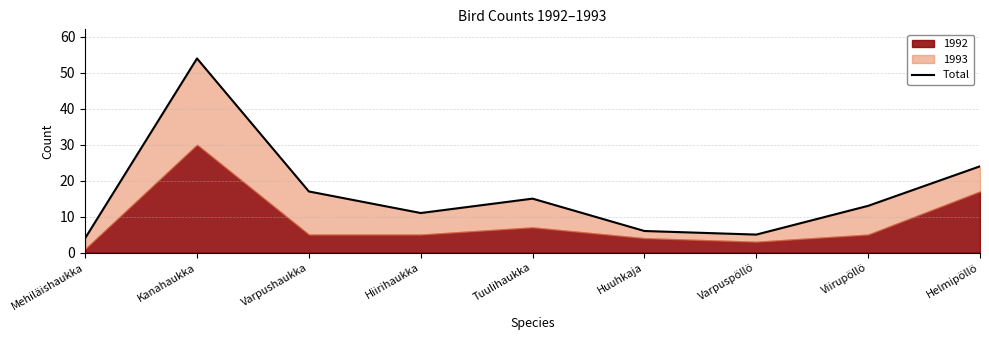

Between Tuulihaukka and Huuhkaja, which is larger?

Tuulihaukka